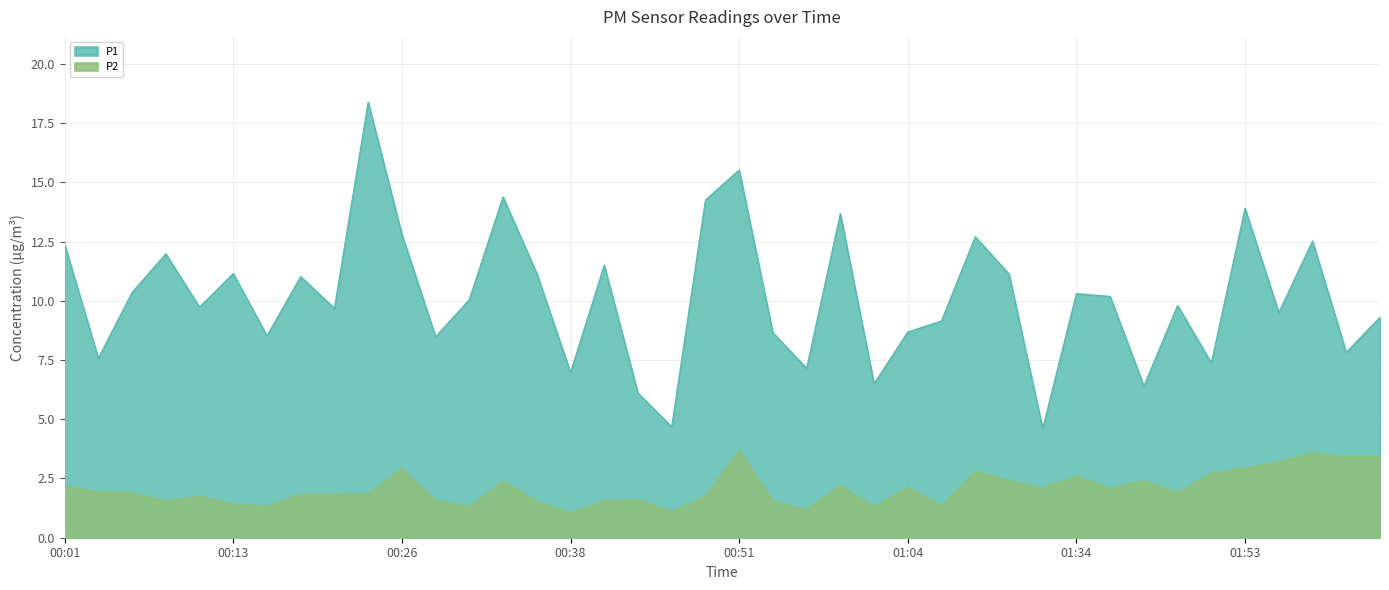

Which category has the lowest value in the P1 series?

01:31